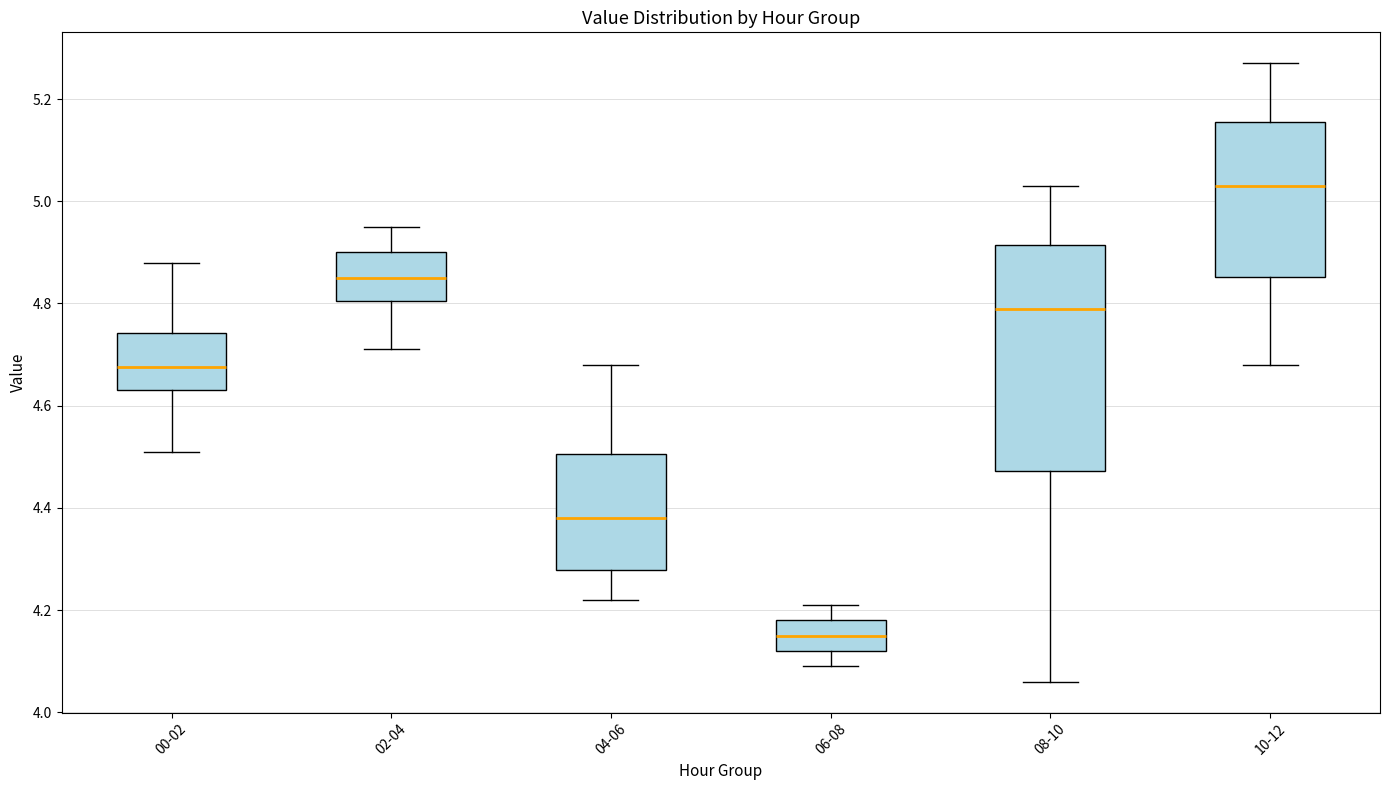

Reading left to right, transcribe this box plot: for each box, give where its median line is, the range the box spans, and where its two whiskers end, as read against the y-axis. The values are not printed on the chart, so give them approximately, as read against the axis.

00-02: median 4.68, box 4.64 to 4.74, whiskers 4.52 to 4.88
02-04: median 4.86, box 4.80 to 4.90, whiskers 4.72 to 4.96
04-06: median 4.38, box 4.28 to 4.50, whiskers 4.22 to 4.68
06-08: median 4.16, box 4.12 to 4.18, whiskers 4.10 to 4.22
08-10: median 4.80, box 4.48 to 4.92, whiskers 4.06 to 5.04
10-12: median 5.04, box 4.86 to 5.16, whiskers 4.68 to 5.28